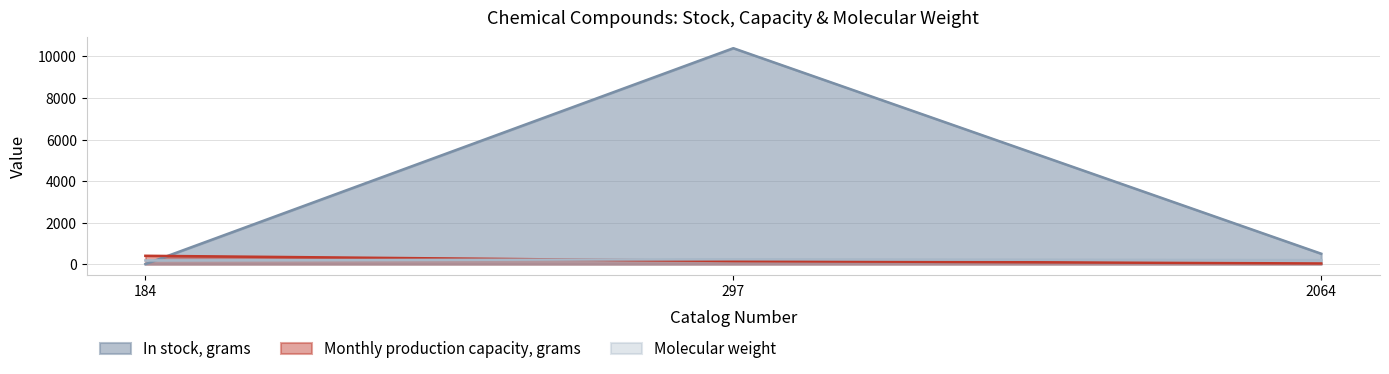

True or false: Monthly production capacity, grams has a value of 400.0 at 184.

True